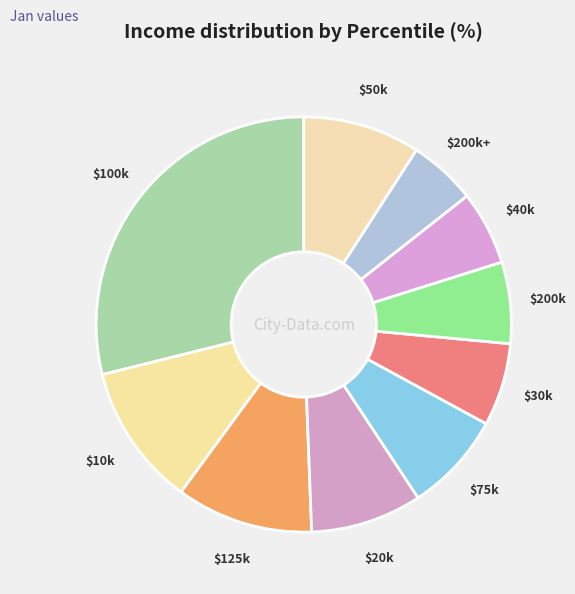

Count the number of slices in the pie.

10